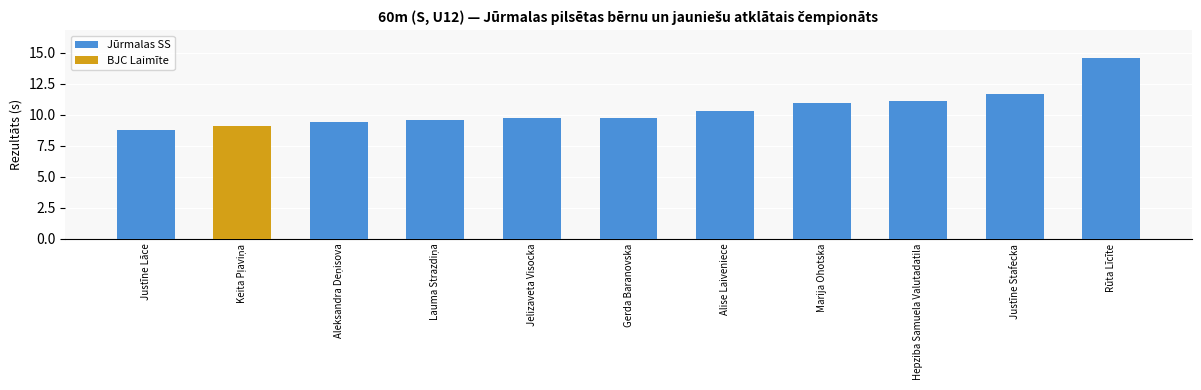

True or false: Jūrmalas SS has a value of 14.2 at Justīne Lāce.

False